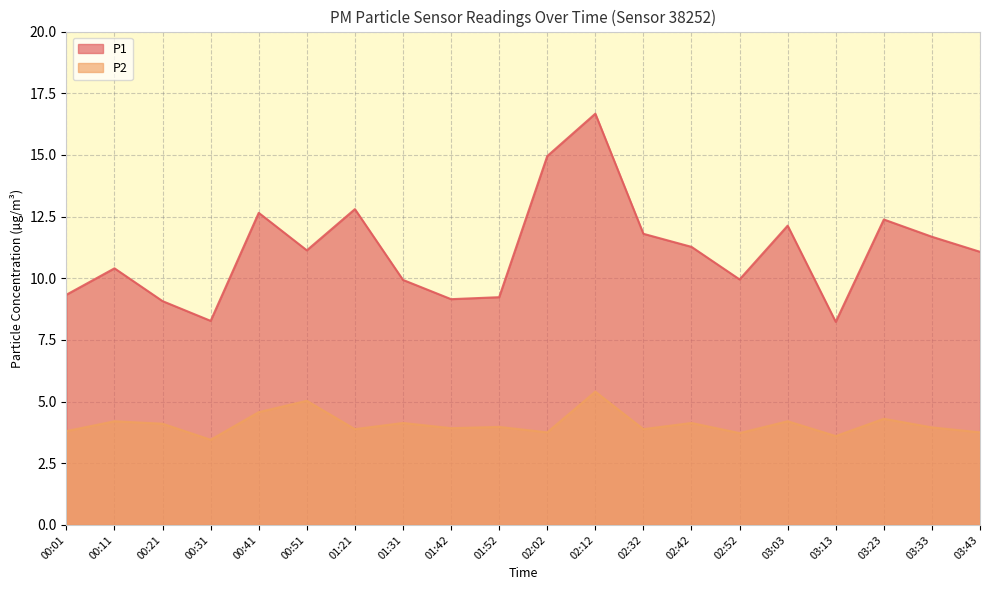

Which series has the largest total across all categories?

P1